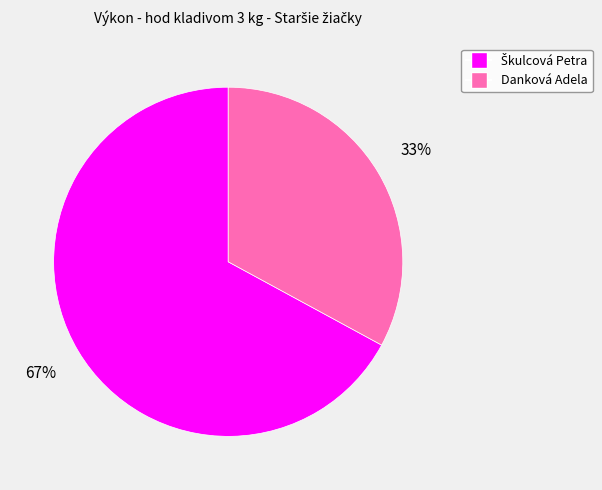

What is the smallest slice in the pie chart?

Danková Adela